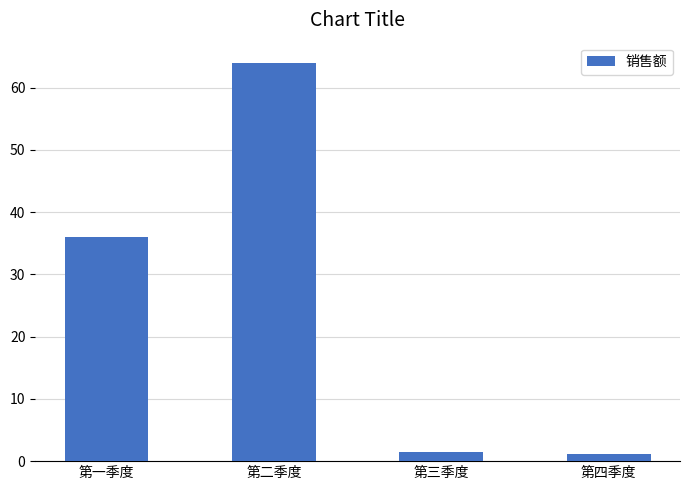

What is the difference between the second highest and second lowest values?

34.6